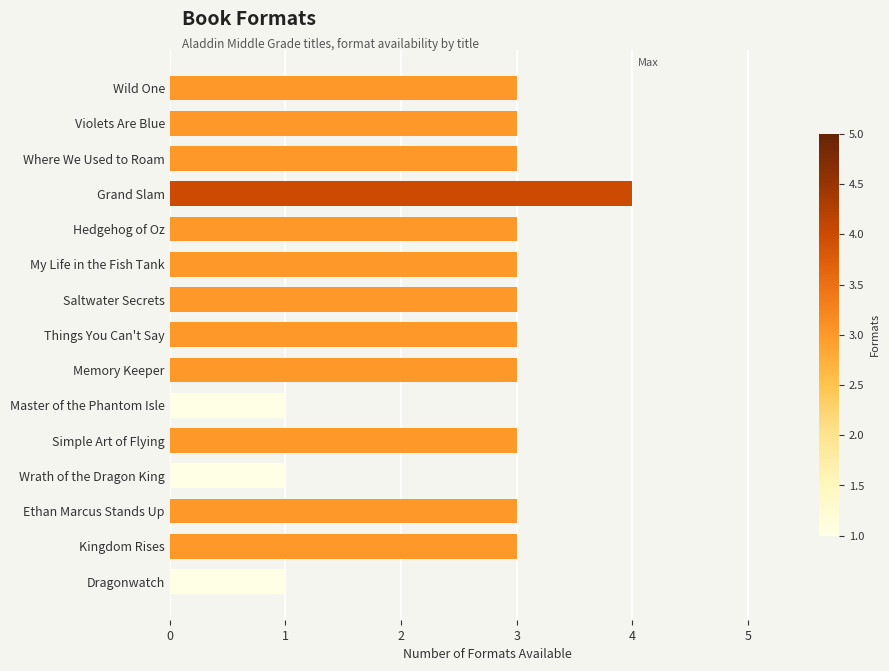

Read the value at Things You Can't Say.

3